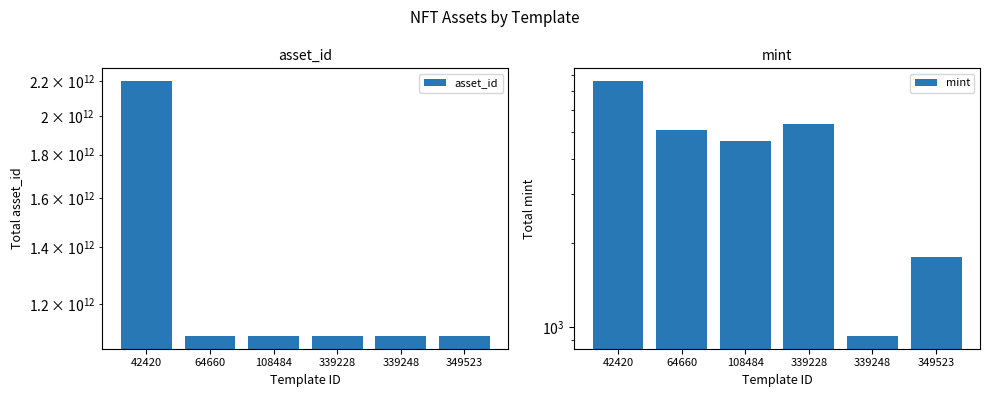

The value of asset_id at 349523 is 638380325231. True or false?

False